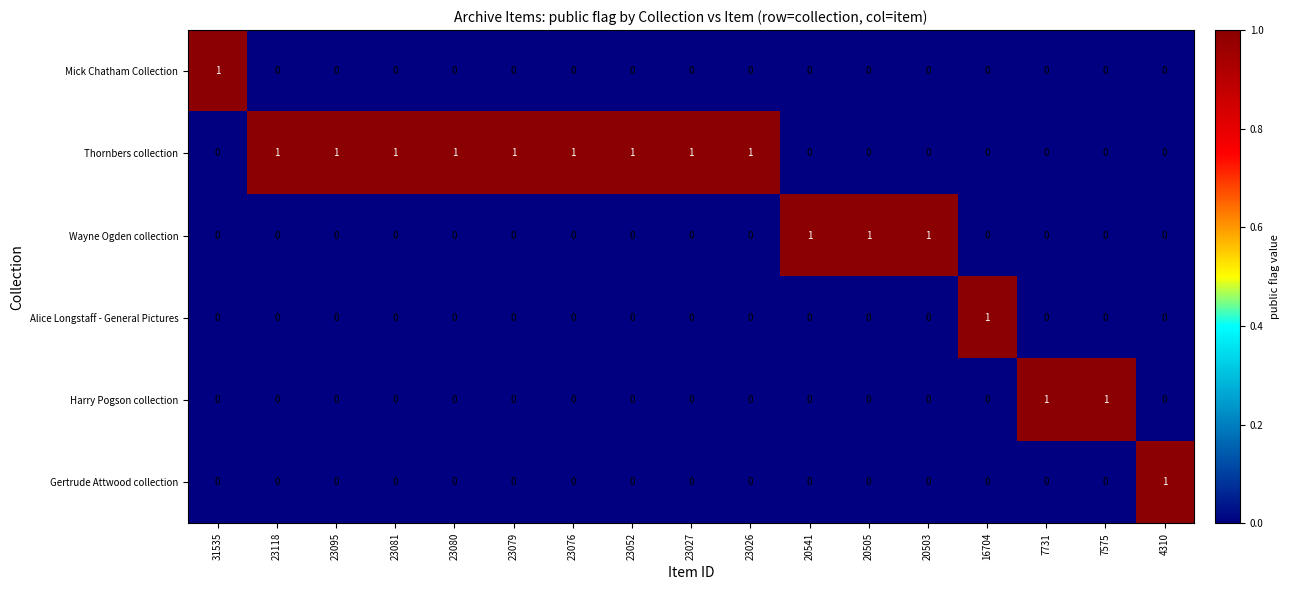

What is the sum of all Wayne Ogden collection values?

3